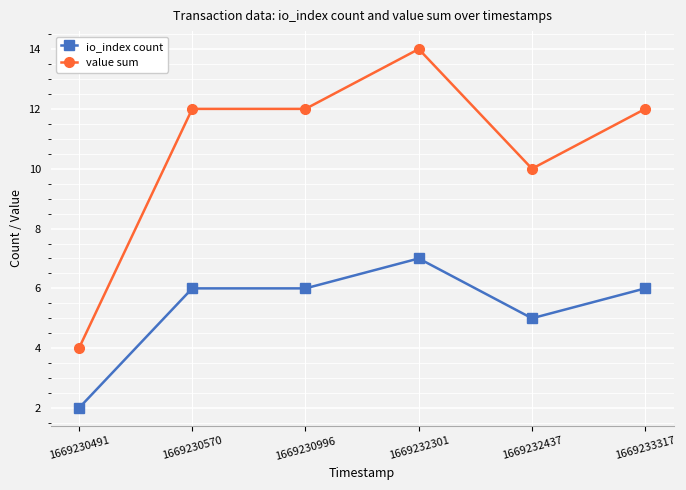

True or false: io_index count and value sum cross at least once.

False